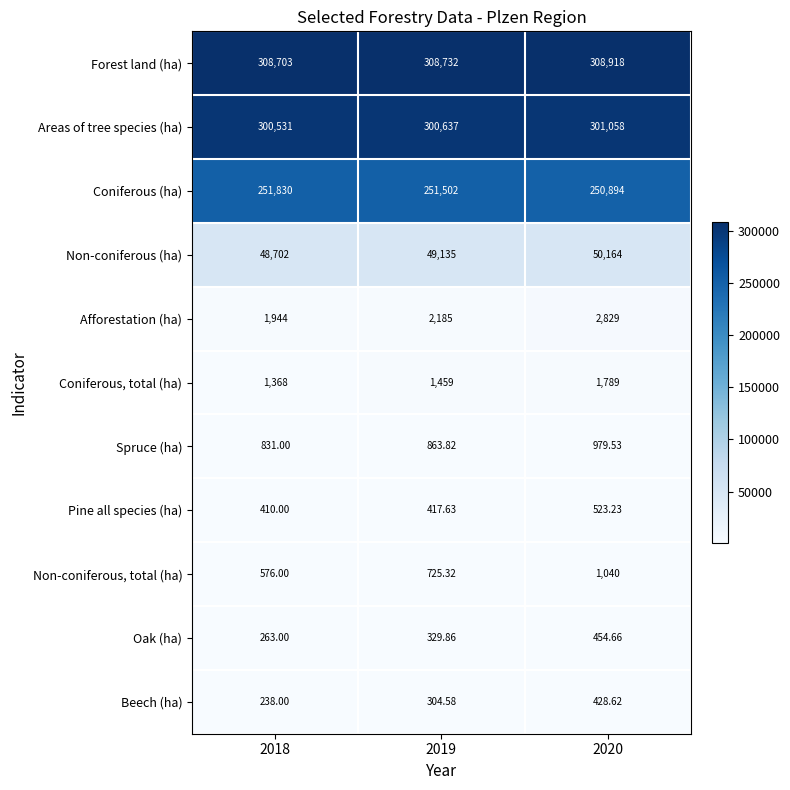

Which label corresponds to the smallest value in the chart?

2018